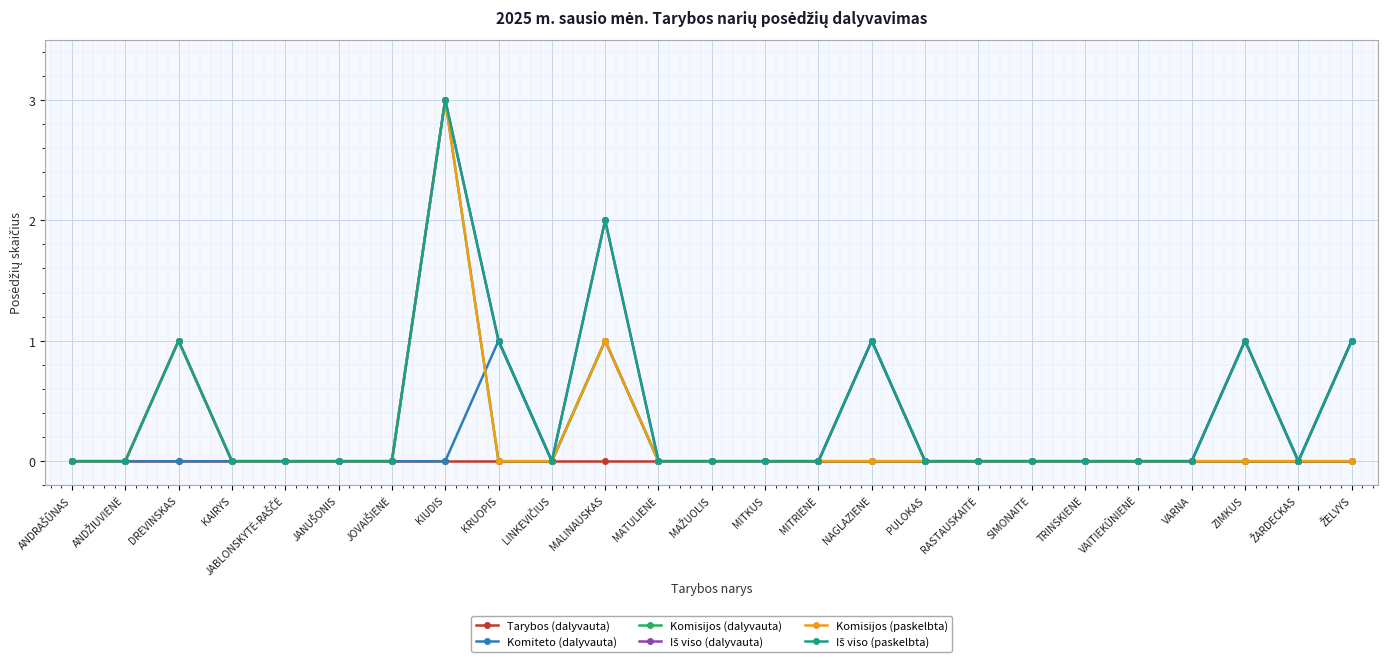

Is it true that Iš viso (dalyvauta) equals 0 at VAITIEKŪNIENĖ?

True